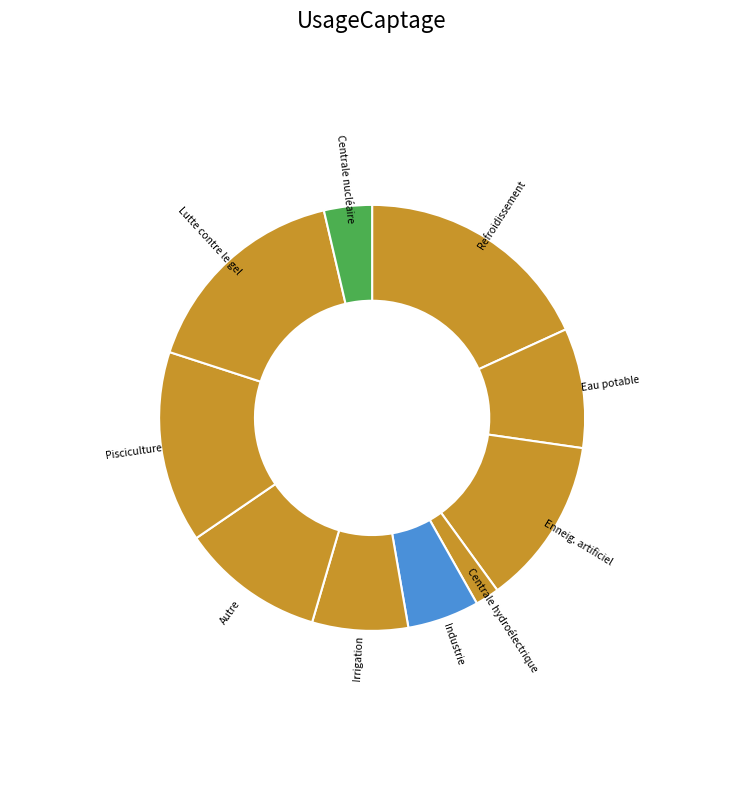

Combined, do Irrigation and Refroidissement account for over 50%?

No